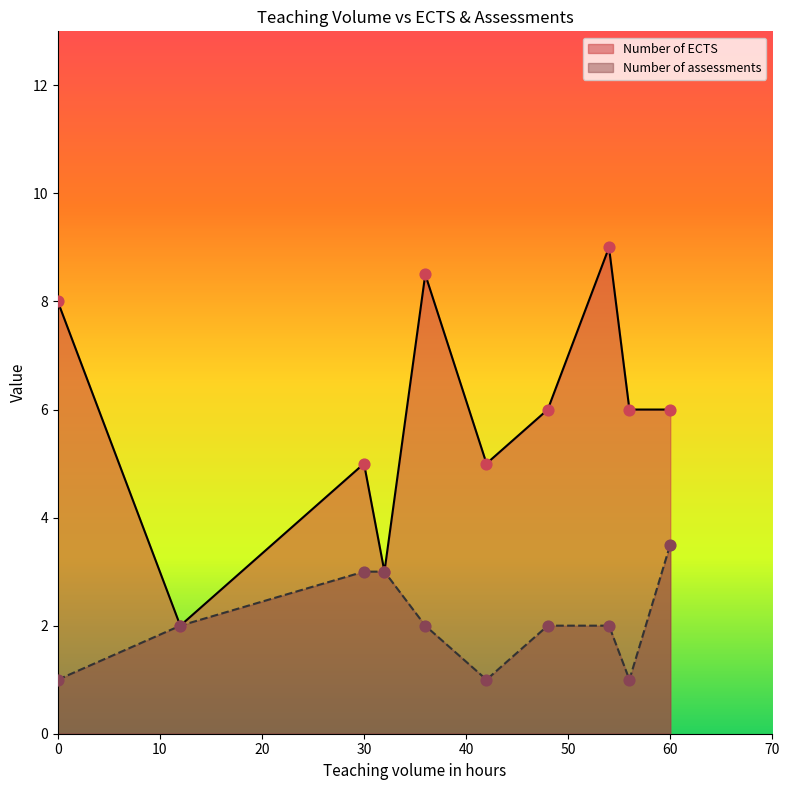

Which series reaches the maximum Y coordinate?

Number of ECTS